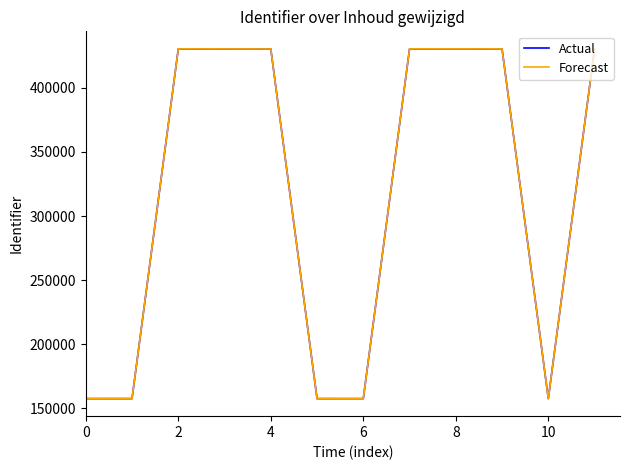

Which series has the largest range (max minus min)?

Forecast